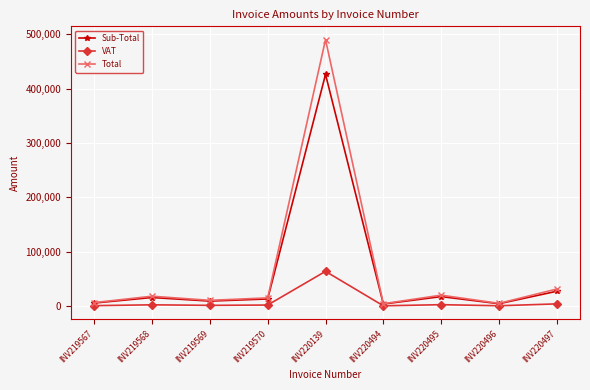

Which label corresponds to the largest value in the chart?

INV220139